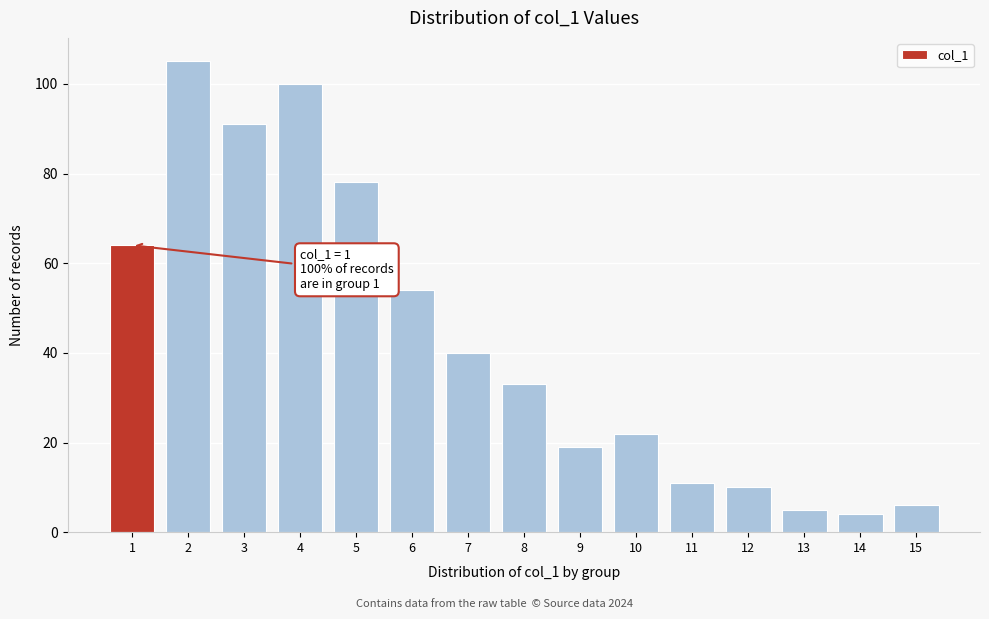

Reading left to right, transcribe all the data shown in this chart.

1=64	2=105	3=91	4=100	5=78	6=54	7=40	8=33	9=19	10=22	11=11	12=10	13=5	14=4	15=6